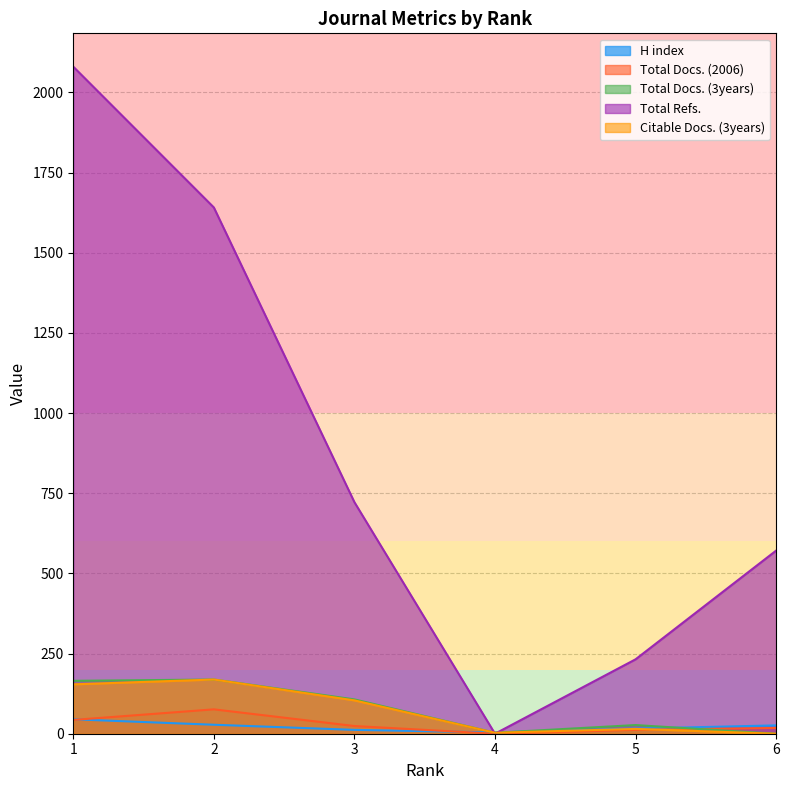

What is the difference between the maximum and second lowest values in the Total Refs. series?

1848